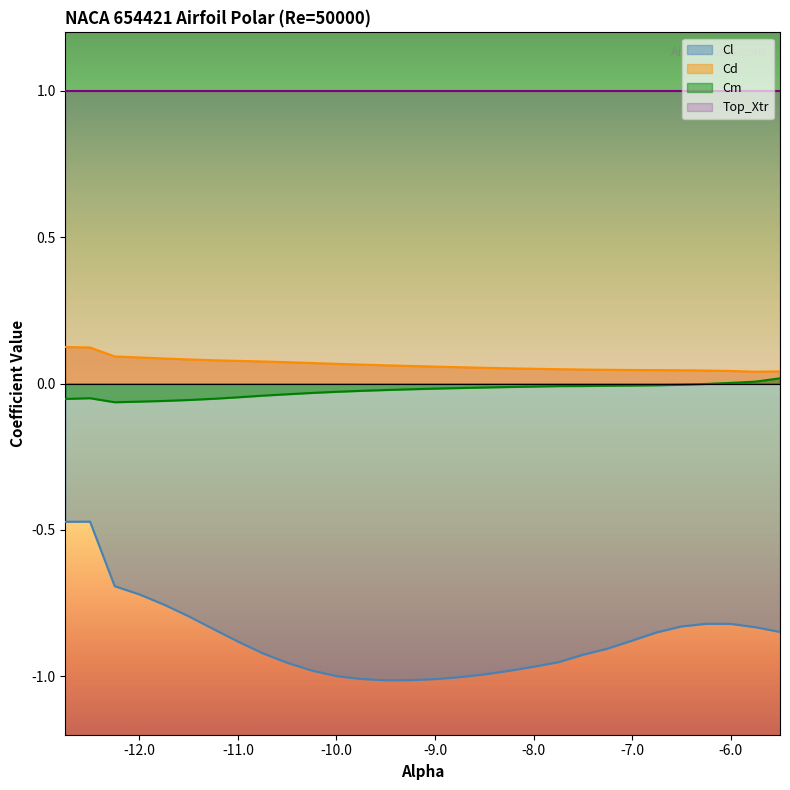

What is the difference between the maximum and minimum values in the Cl series?

0.5